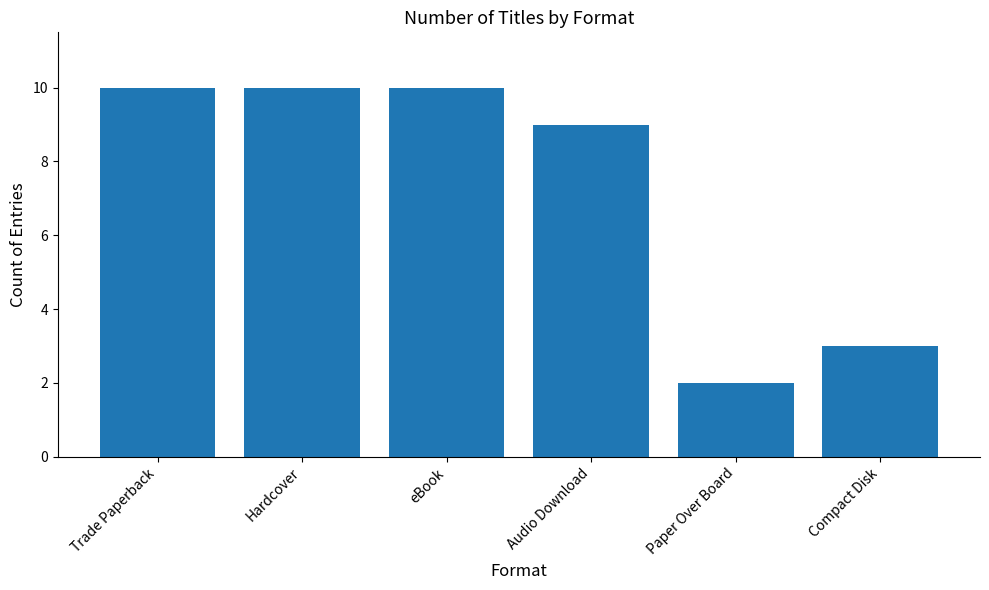

Between Trade Paperback and Audio Download, which is larger?

Trade Paperback